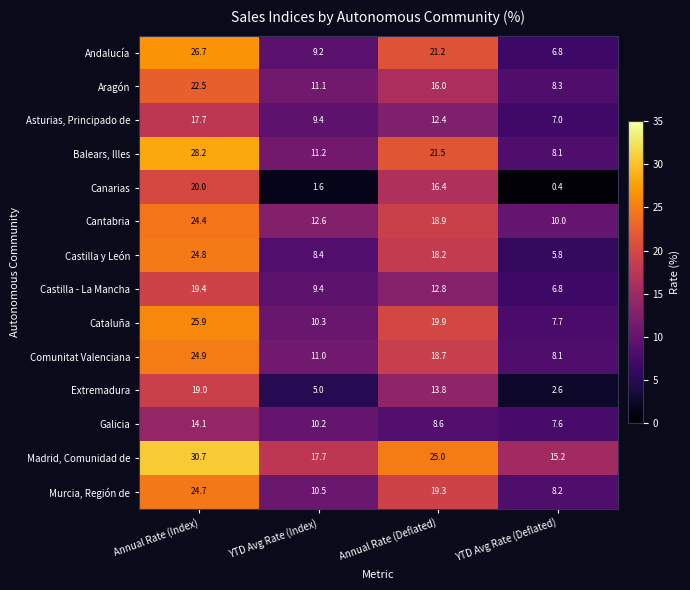

How many data points does each series have?

4